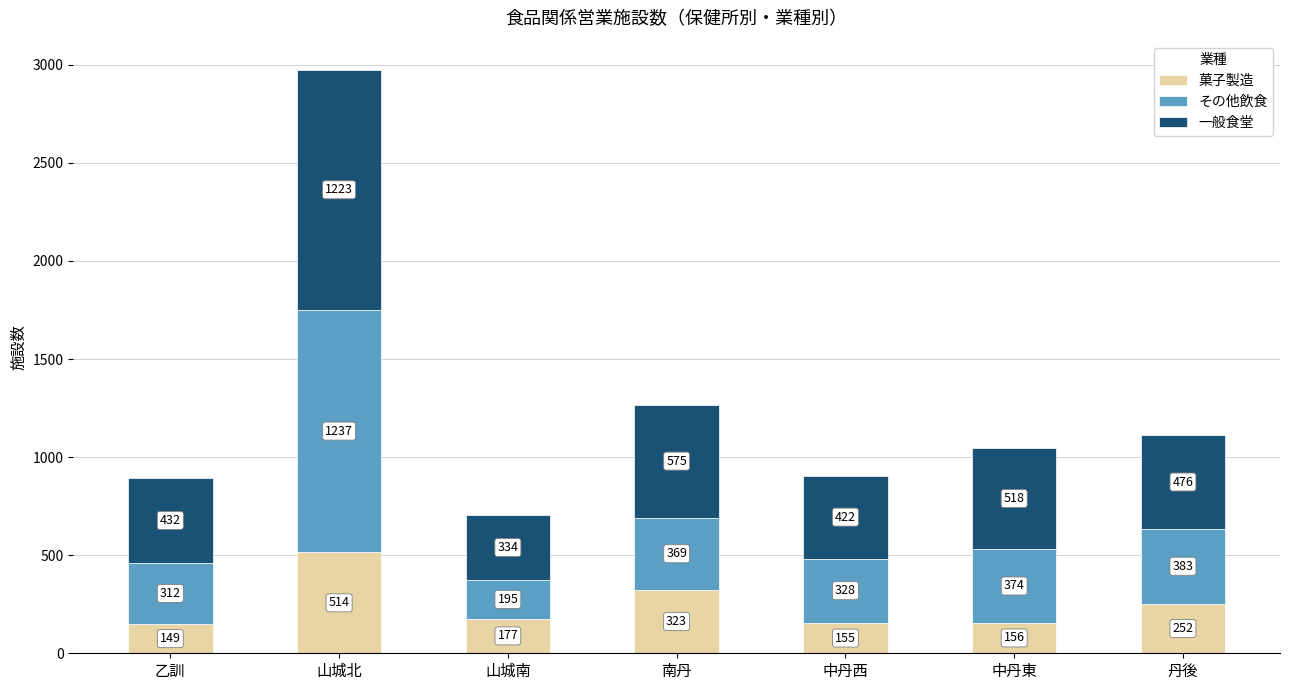

Which category has the highest value in the 菓子製造 series?

山城北